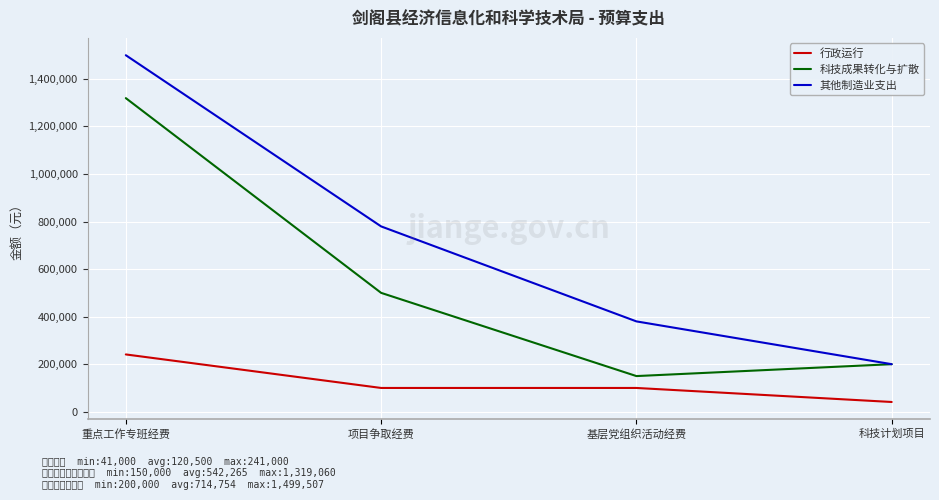

True or false: 其他制造业支出 and 行政运行 cross at least once.

False